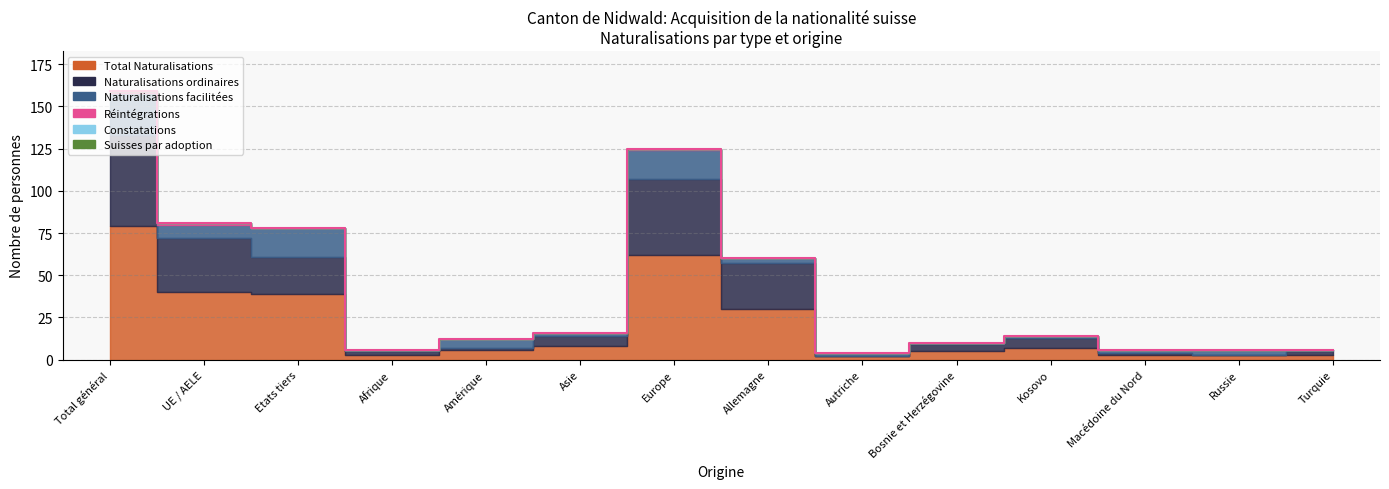

True or false: Suisses par adoption and Réintégrations intersect in this chart.

False